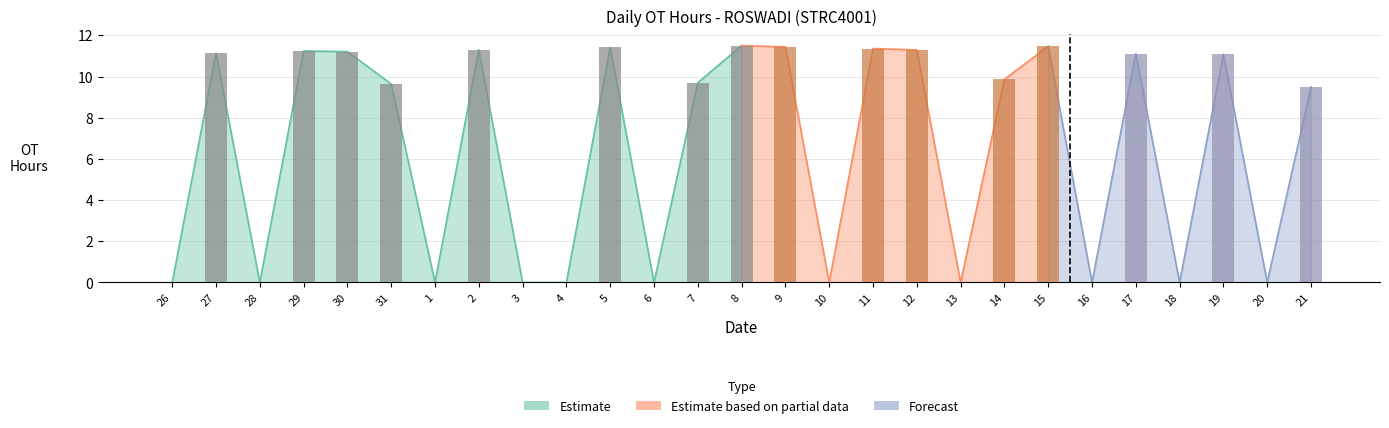

What is the label of the 24th bar from the left?

18